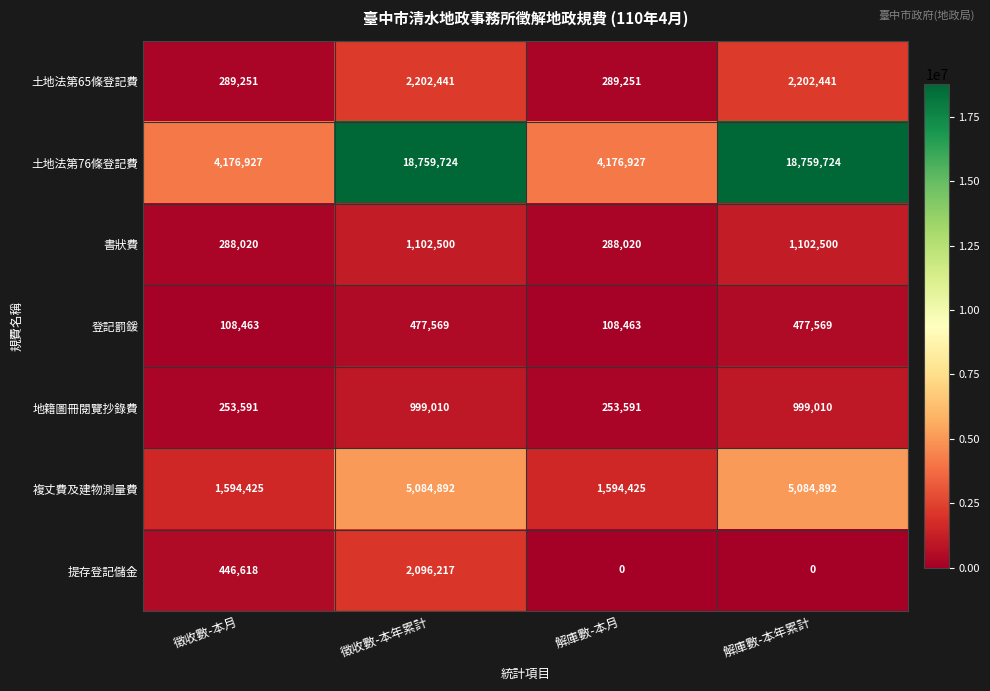

What is the sum of all 登記罰鍰 values?

1172064